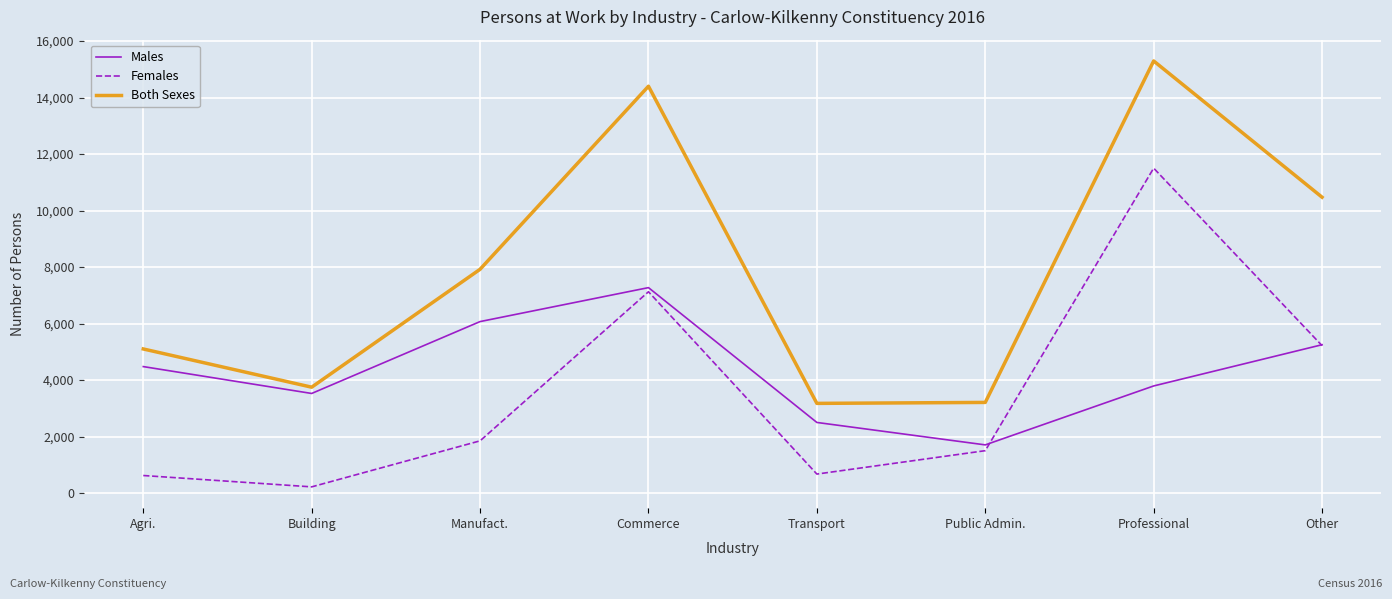

Is the value of Both Sexes at Commerce greater than the value of Males at Commerce?

Yes